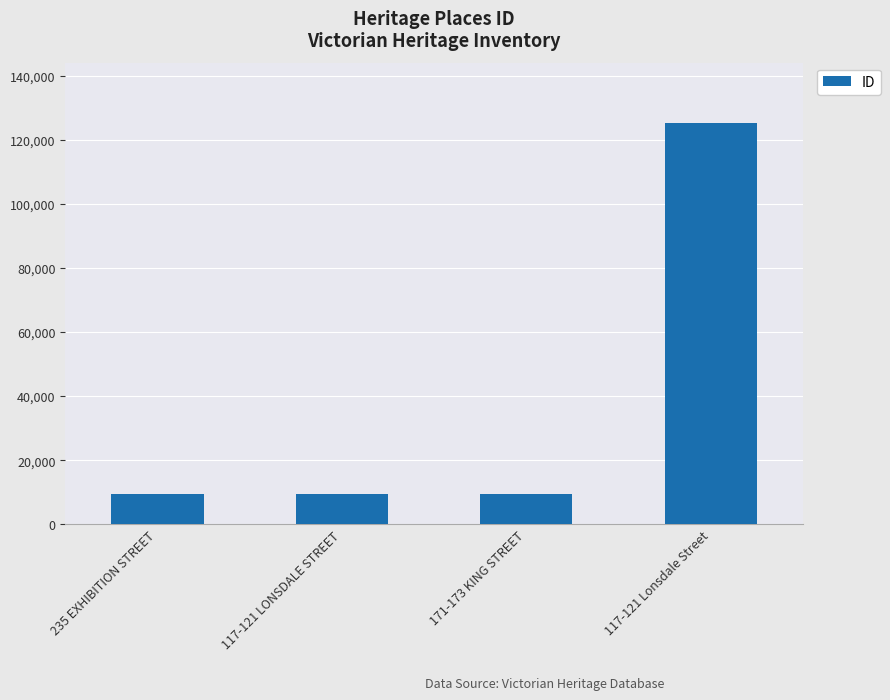

Approximately how many times larger is the value at 117-121 Lonsdale Street compared to 171-173 KING STREET?

13.4